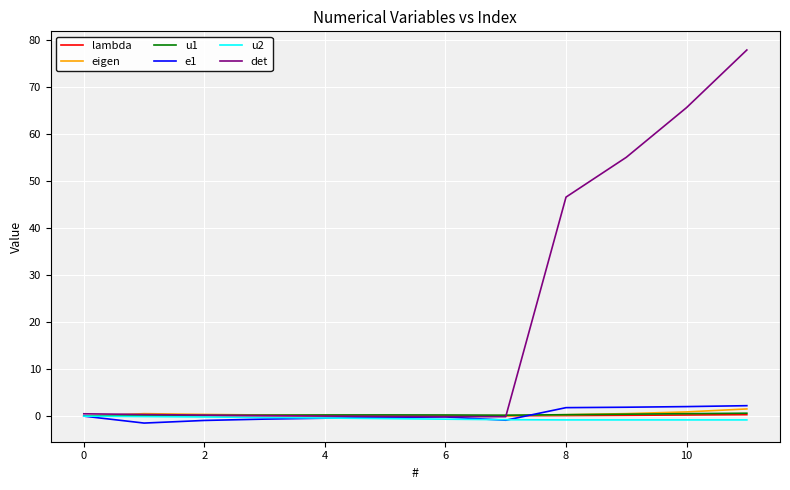

Which series has the largest range (max minus min)?

det